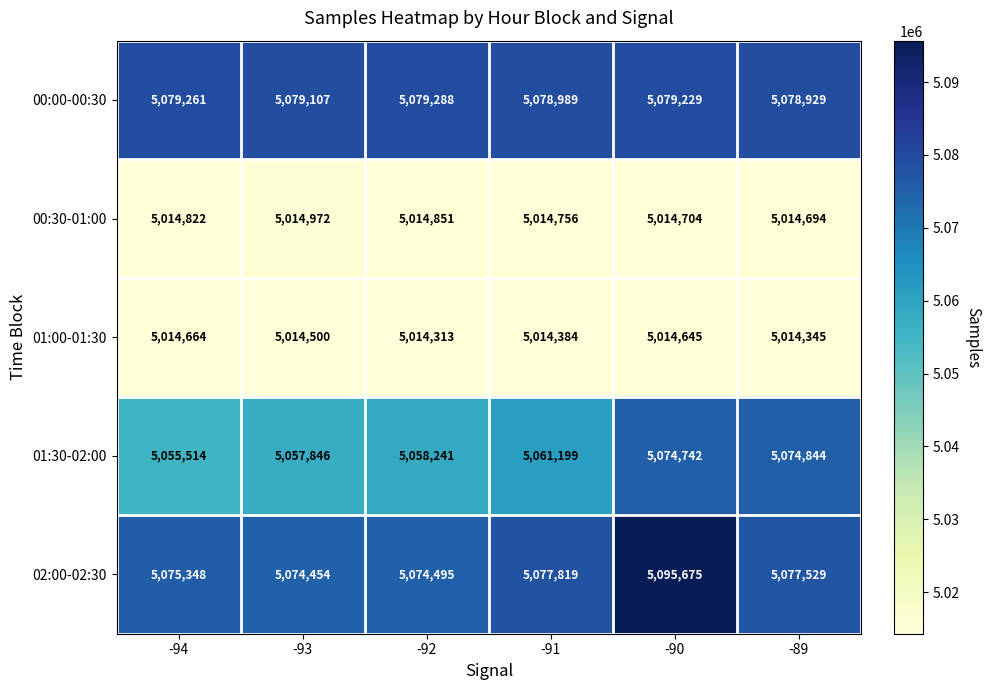

List the series in order of their peak value, lowest first.

01:00-01:30, 00:30-01:00, 01:30-02:00, 00:00-00:30, 02:00-02:30